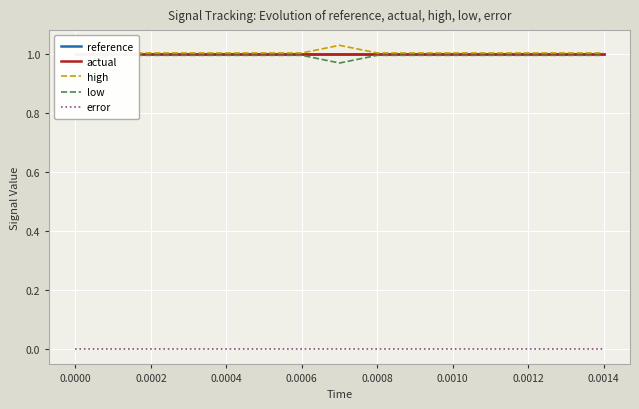

At how many categories does at least one series exceed 0?

15